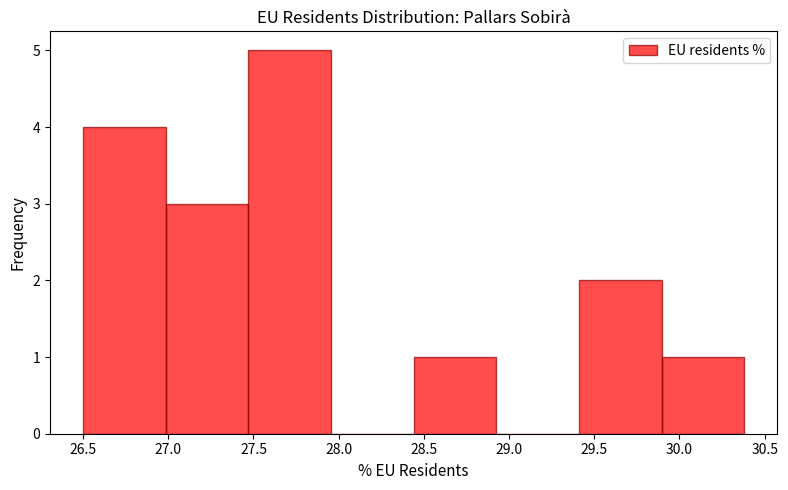

Reading left to right, transcribe this chart: for each bar, give the range it covers on the x-axis and its height. Neither the bar edges nor the heights are printed on the chart, so give them approximately, as read against the axes.

26.500 to 26.985: 4
26.985 to 27.470: 3
27.470 to 27.955: 5
27.955 to 28.440: 0
28.440 to 28.925: 1
28.925 to 29.410: 0
29.410 to 29.895: 2
29.895 to 30.380: 1